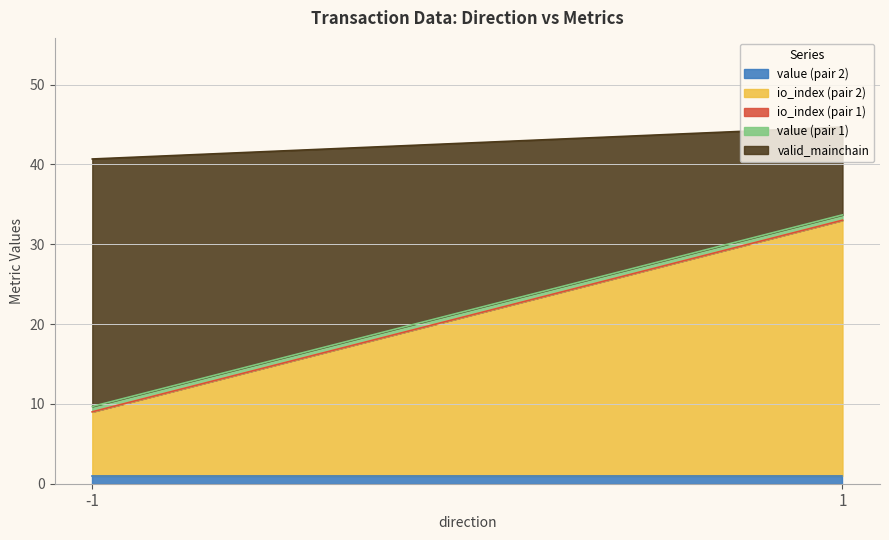

How many lines are shown in the chart?

5